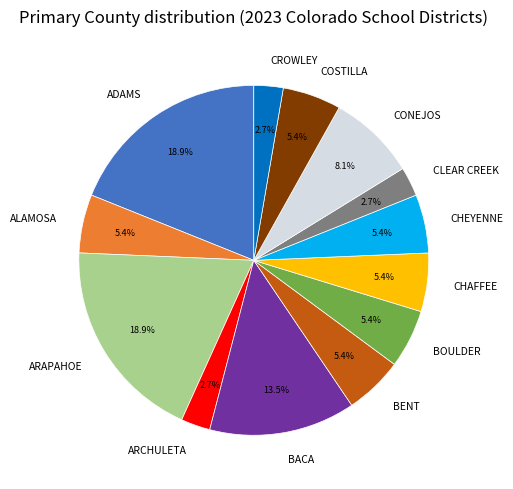

Combined, do CHEYENNE and ADAMS account for over 50%?

No